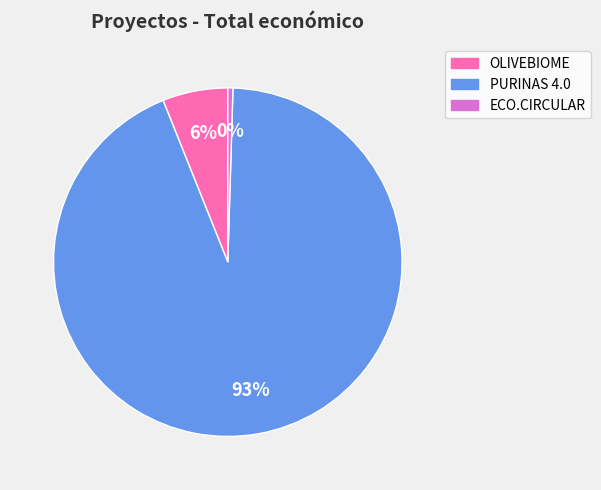

Combined, do ECO.CIRCULAR and OLIVEBIOME account for over 50%?

No